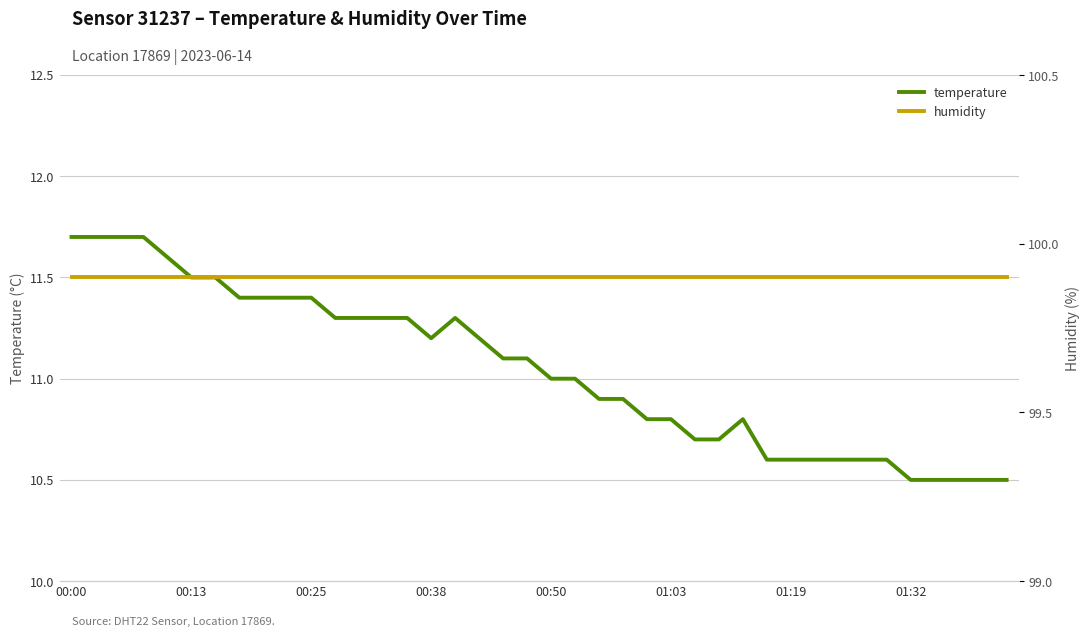

What is the average value of the humidity series?

99.9